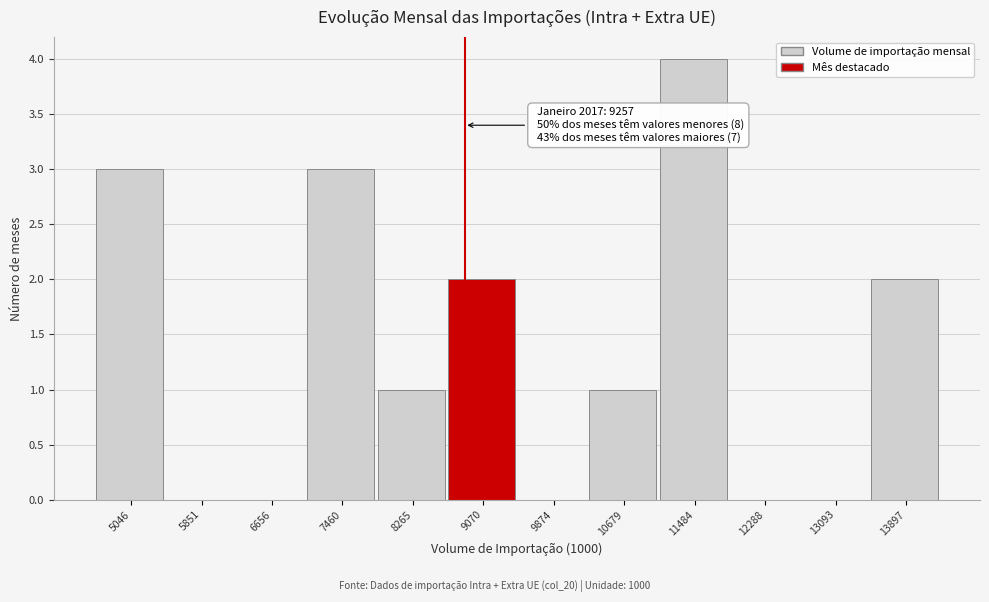

Reading left to right, extract all data points from this chart.

5046=3	5851=0	6656=0	7460=3	8265=1	9070=2	9874=0	10679=1	11484=4	12288=0	13093=0	13897=2